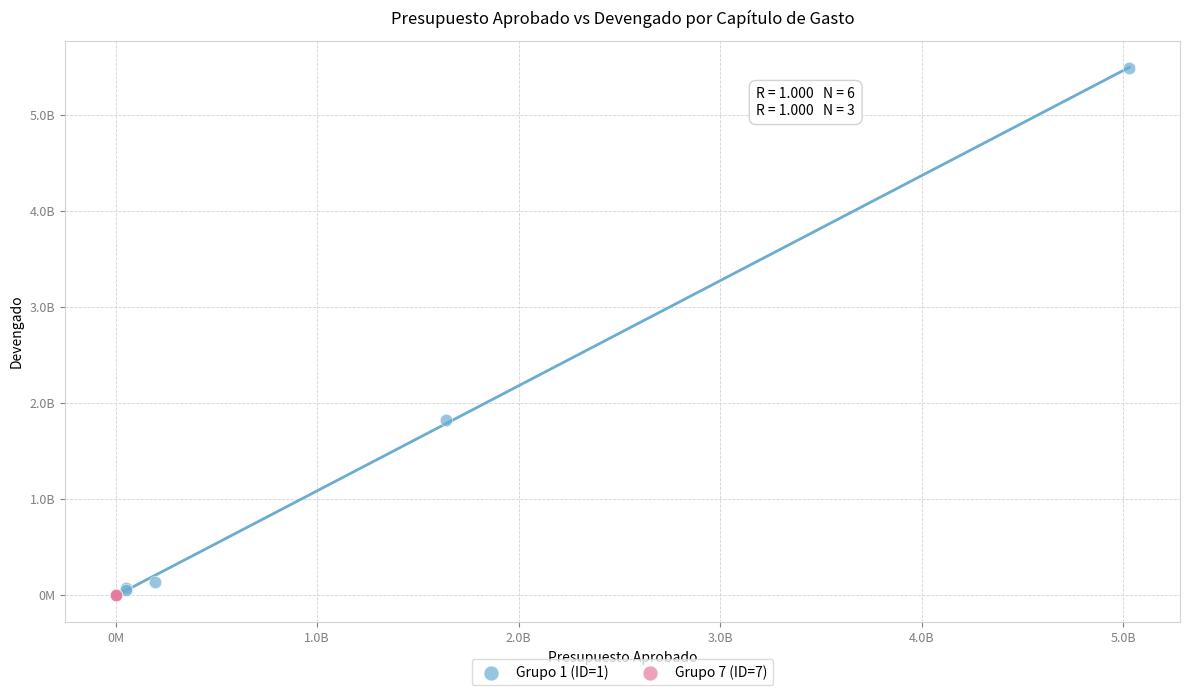

What are all the series names shown in the legend?

Grupo 1 (ID=1), Grupo 7 (ID=7)